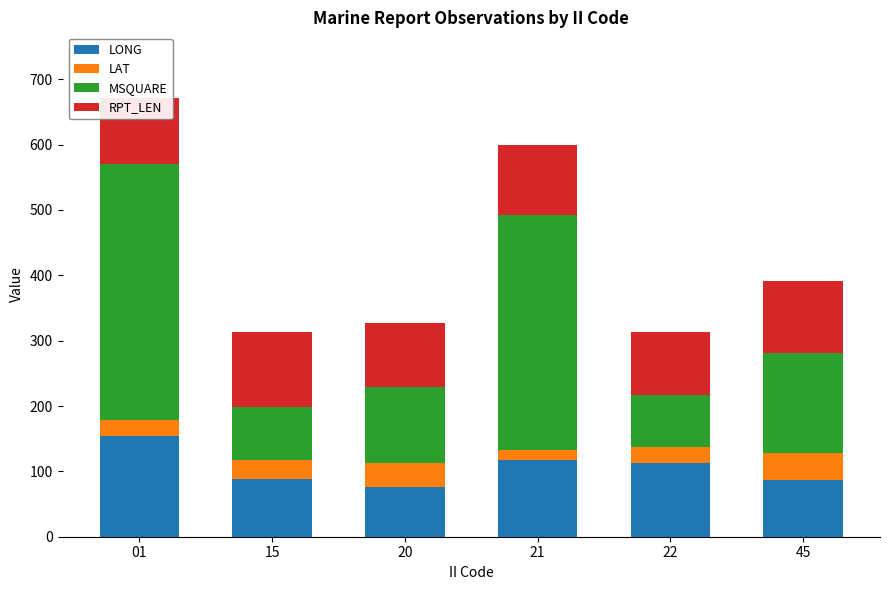

What is the difference between the maximum and minimum values in the LONG series?

77.7